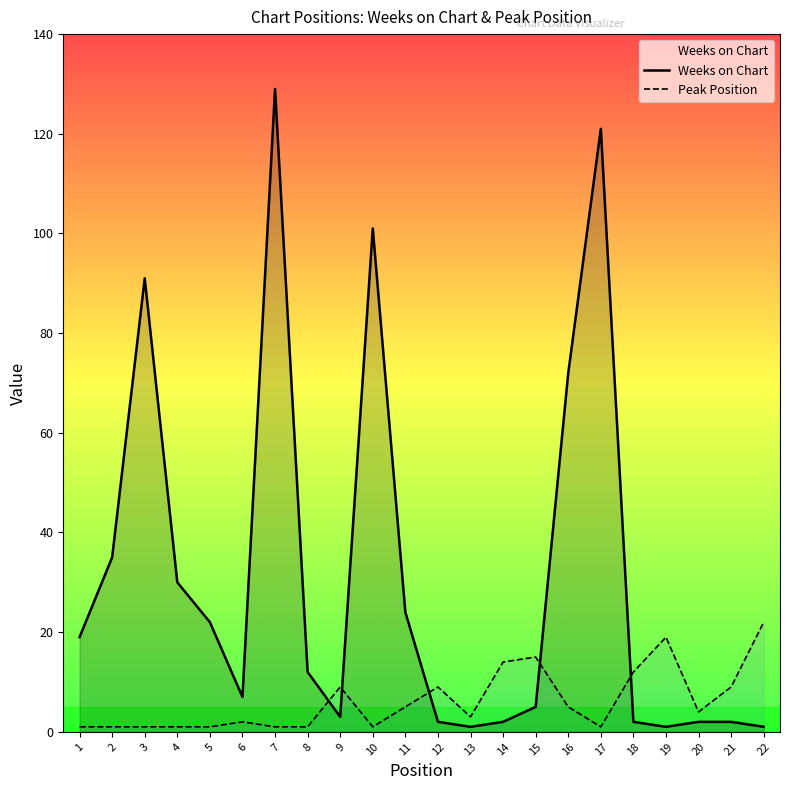

Reading left to right, what are all the values shown in this chart?

Weeks on Chart: 1=19	2=35	3=91	4=30	5=22	6=7	7=129	8=12	9=3	10=101	11=24	12=2	13=1	14=2	15=5	16=72	17=121	18=2	19=1	20=2	21=2	22=1
Peak Position: 1=1	2=1	3=1	4=1	5=1	6=2	7=1	8=1	9=9	10=1	11=5	12=9	13=3	14=14	15=15	16=5	17=1	18=12	19=19	20=4	21=9	22=22